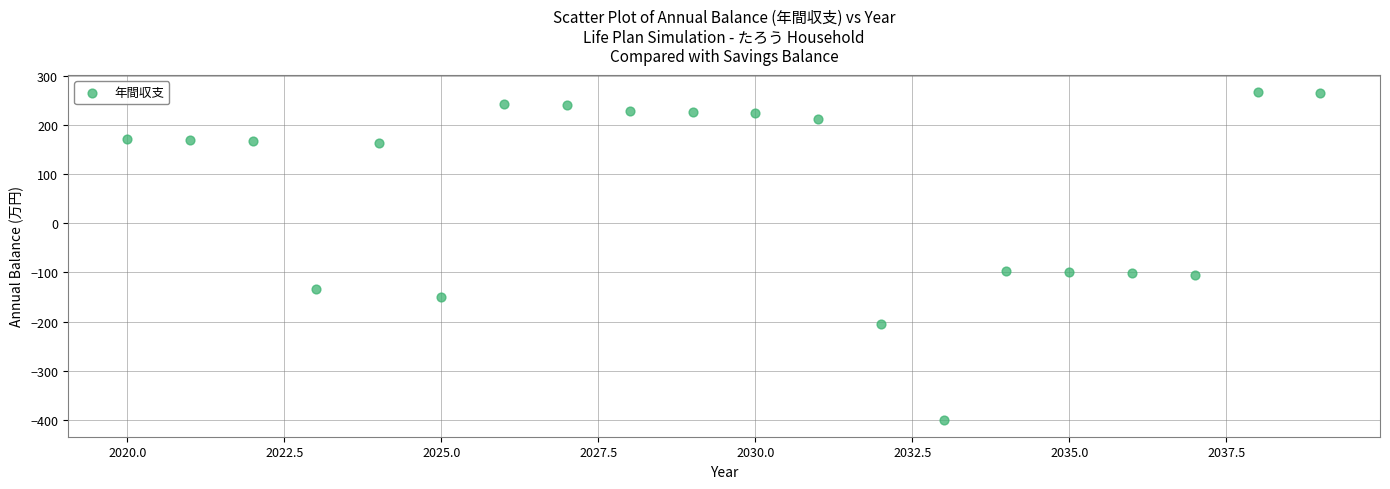

What is the range of X values (max minus min)?

19.0